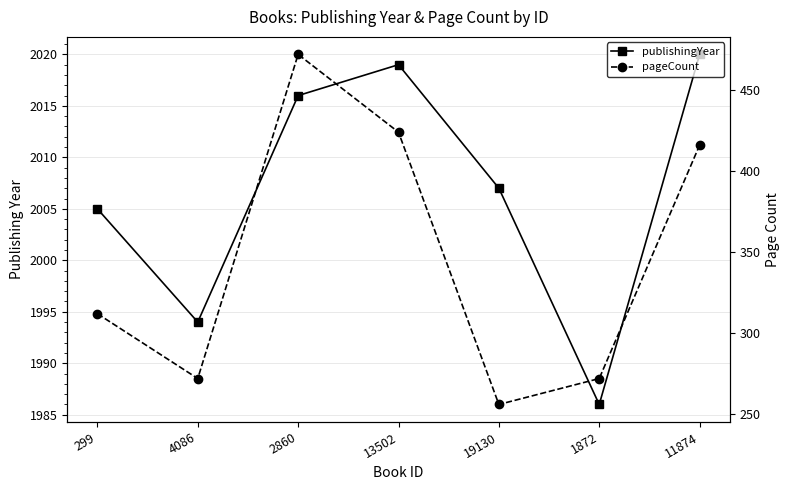

What is the difference between the maximum and minimum values in the publishingYear series?

34